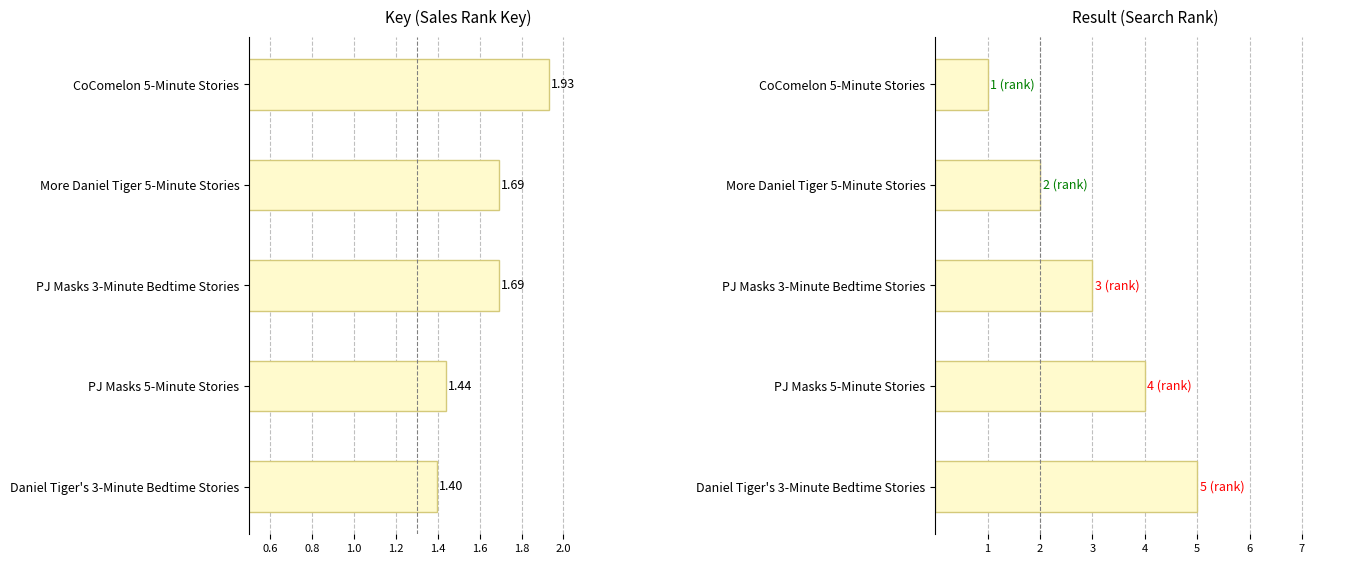

Is it true that Result equals 6.9 at Daniel Tiger's 3-Minute Bedtime Stories?

False